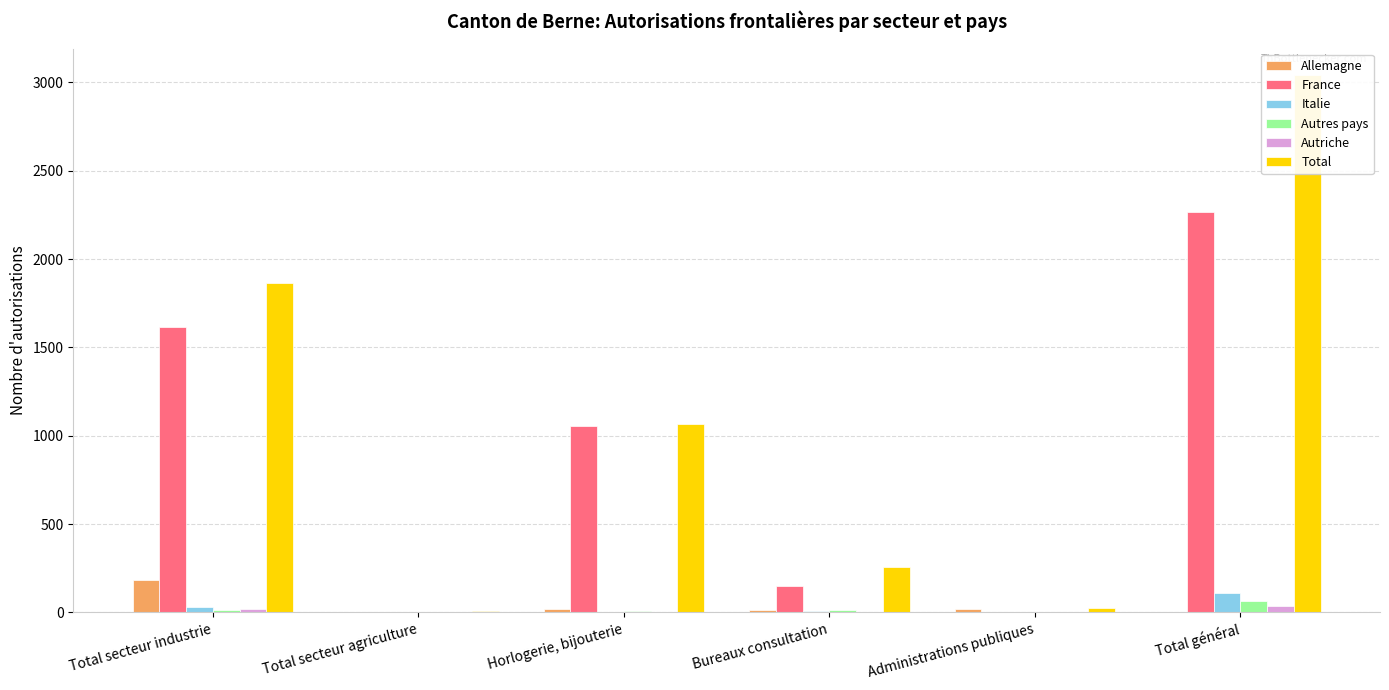

What is the sum of the Autres pays values at Bureaux consultation and Total secteur agriculture?

12